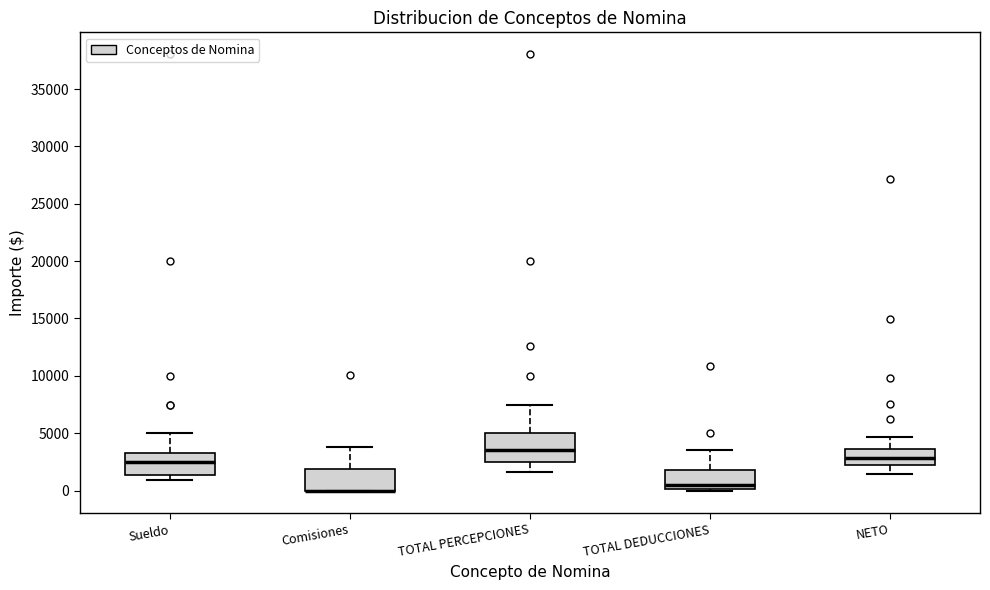

Comparing the boxes themselves (not the whiskers), which one is the tallest?

TOTAL PERCEPCIONES